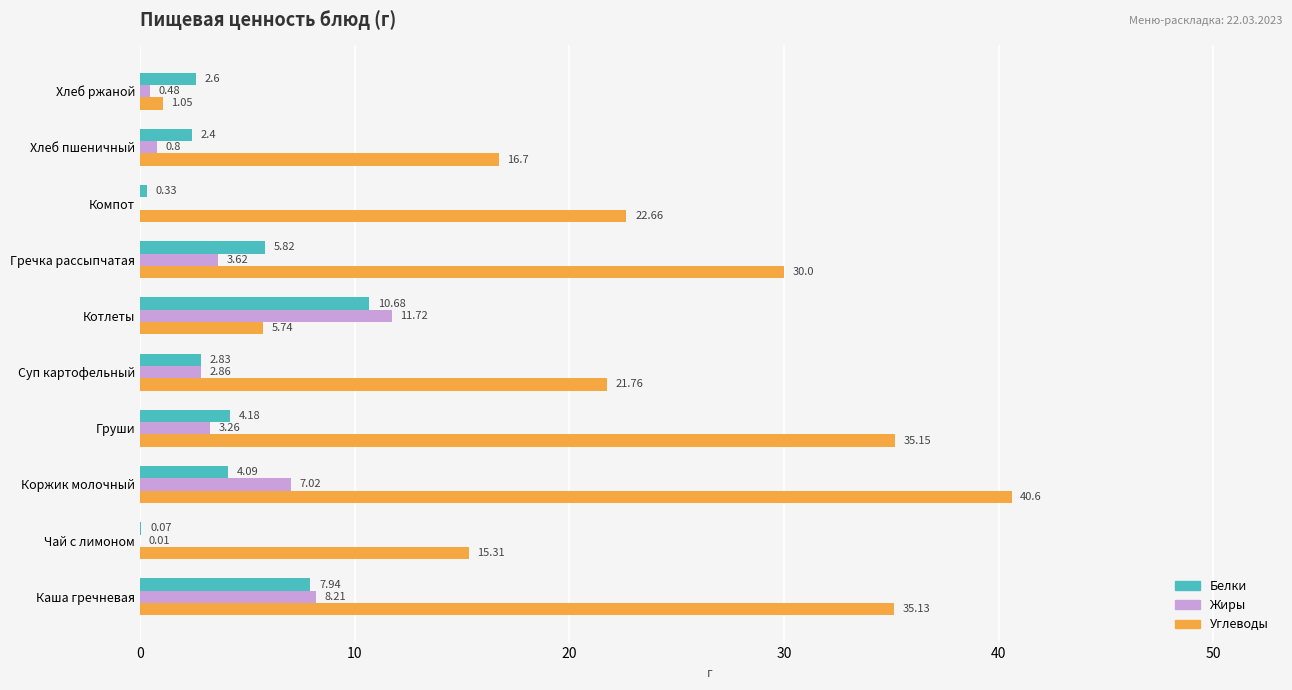

What is the total value across all series at Хлеб пшеничный?

19.9